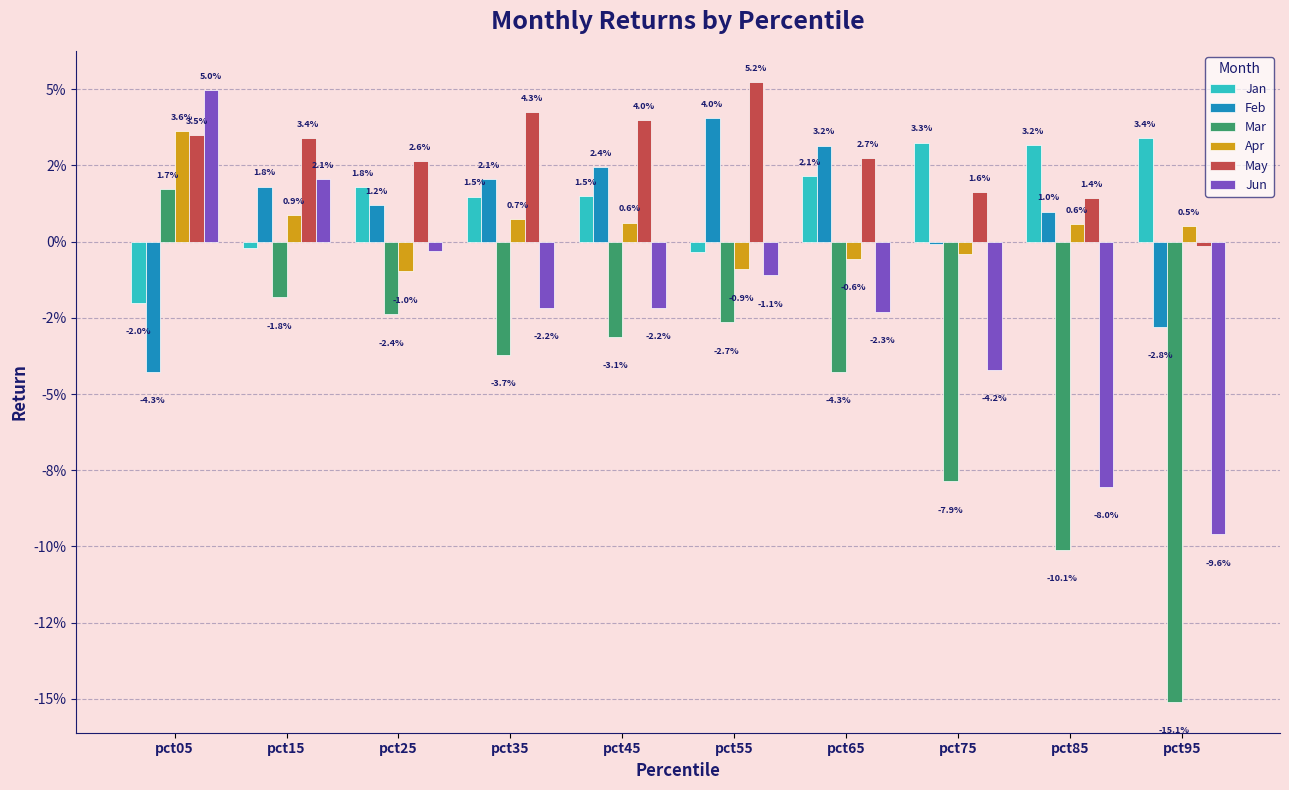

Reading left to right, transcribe all the data shown in this chart.

Jan: -0.0	-0.0	0.0	0.0	0.0	-0.0	0.0	0.0	0.0	0.0
Feb: -0.0	0.0	0.0	0.0	0.0	0.0	0.0	-0.0	0.0	-0.0
Mar: 0.0	-0.0	-0.0	-0.0	-0.0	-0.0	-0.0	-0.1	-0.1	-0.2
Apr: 0.0	0.0	-0.0	0.0	0.0	-0.0	-0.0	-0.0	0.0	0.0
May: 0.0	0.0	0.0	0.0	0.0	0.1	0.0	0.0	0.0	-0.0
Jun: 0.0	0.0	-0.0	-0.0	-0.0	-0.0	-0.0	-0.0	-0.1	-0.1